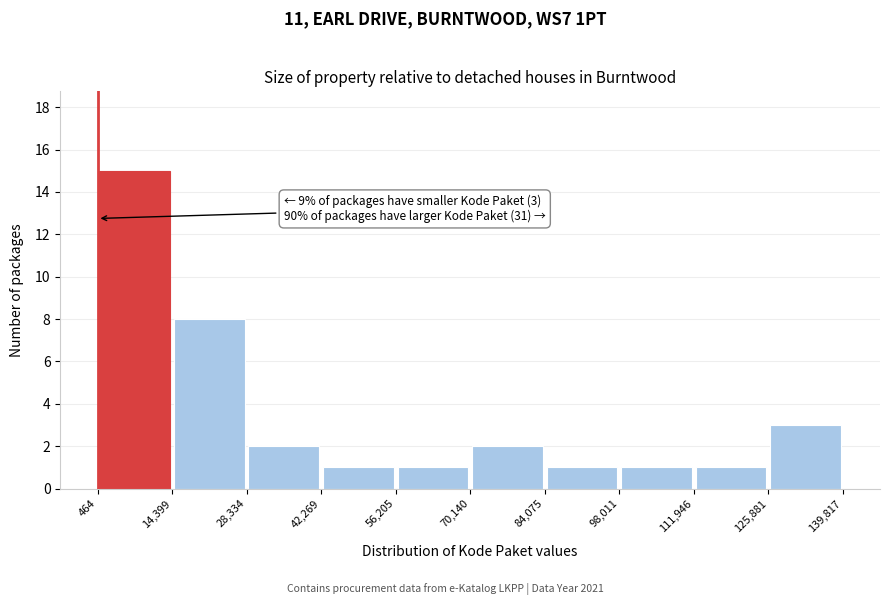

Which range on the x-axis has the tallest bar?

464 to 14,399